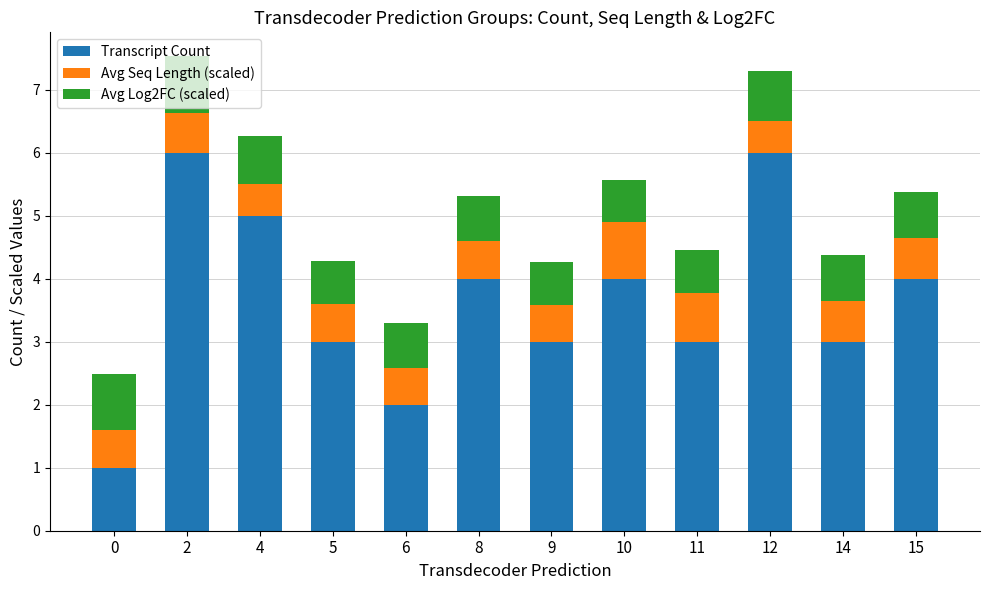

What is the total value across all series at 6?

3.3